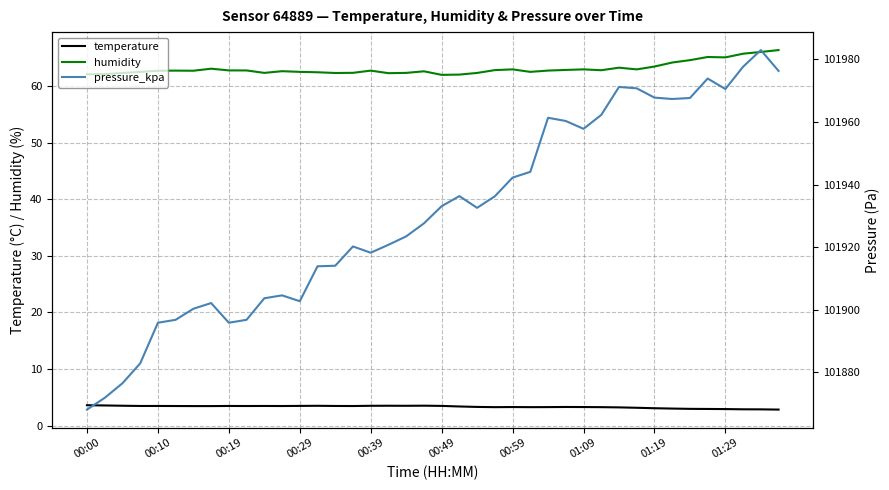

True or false: humidity and temperature intersect in this chart.

False